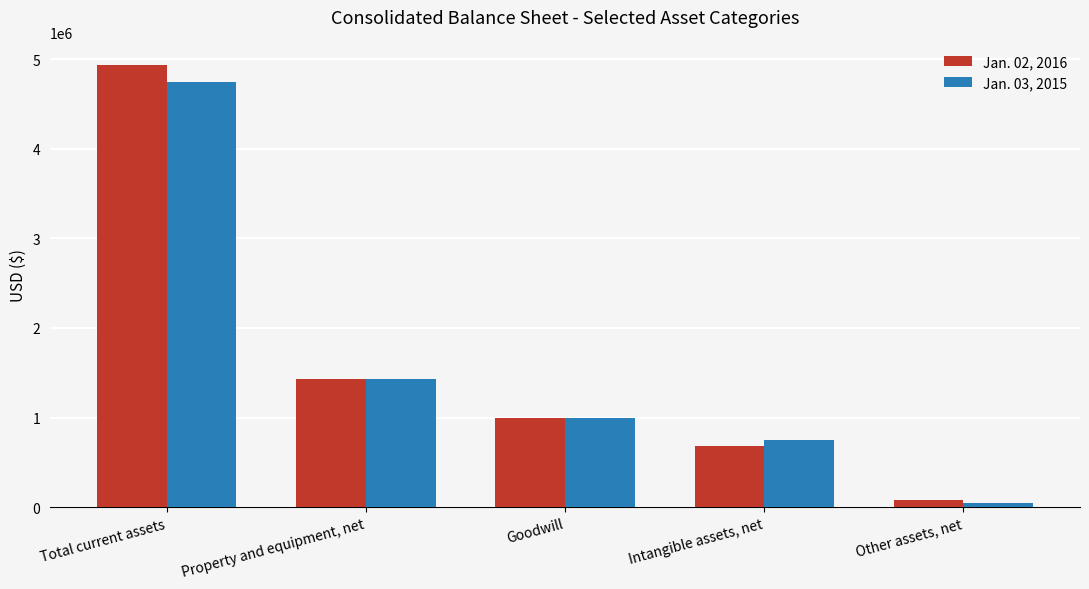

At which label is Jan. 03, 2015 closest to 2393388?

Property and equipment, net